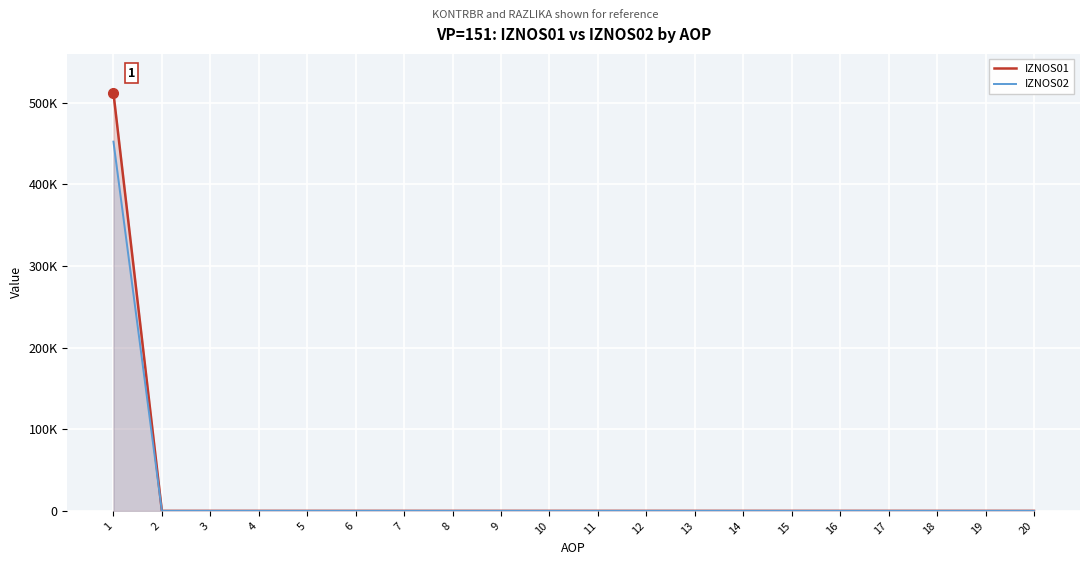

True or false: IZNOS02 and IZNOS01 cross at least once.

False